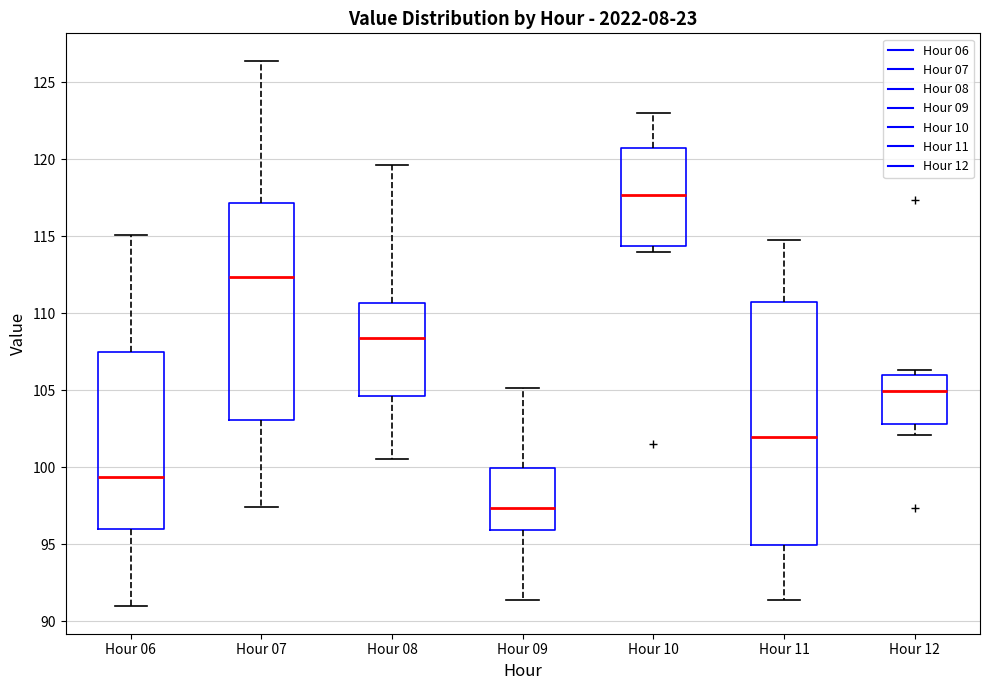

Where does the upper whisker of the box for Hour 09 end on the y-axis? The values are not printed on the chart, so give them approximately, as read against the axis.

105.0